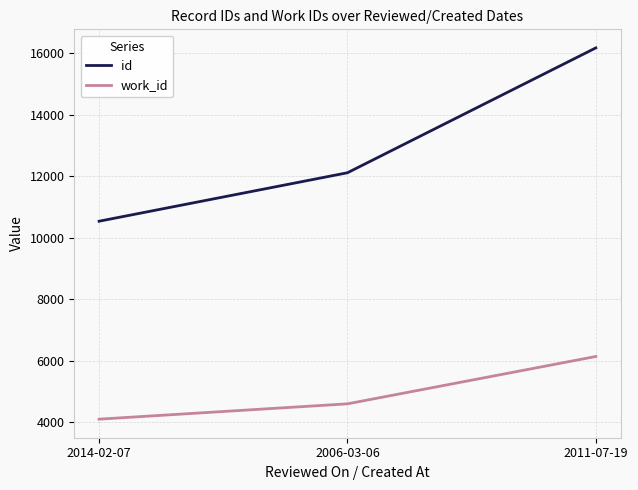

At which label does work_id reach its minimum?

2014-02-07